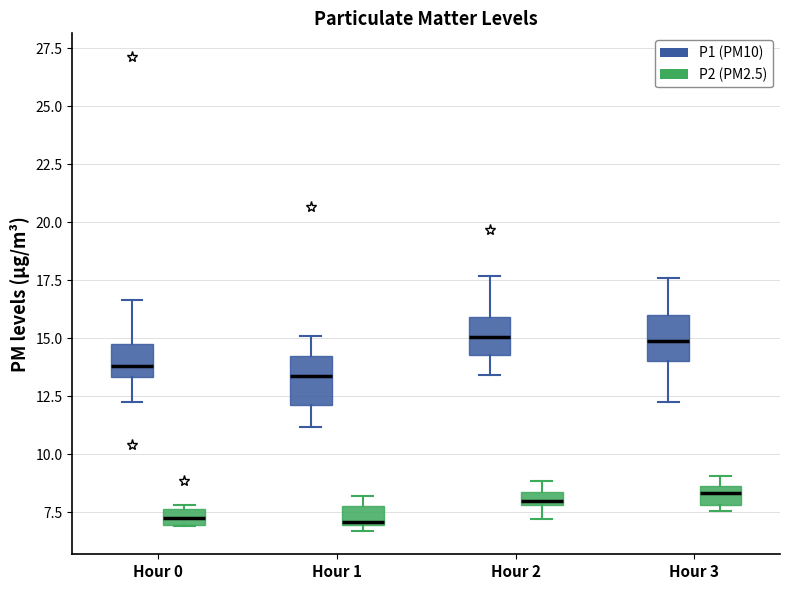

Where is the upper edge of the box for Hour 2 (P2 (PM2.5)) on the y-axis? The values are not printed on the chart, so give them approximately, as read against the axis.

8.5